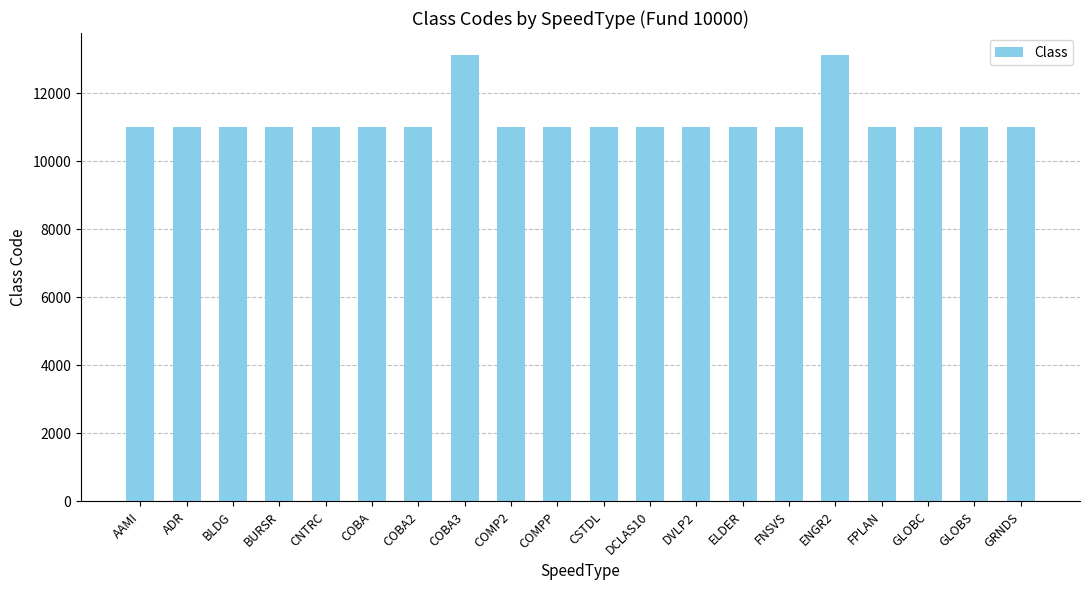

What is the approximate value at CNTRC, to the nearest 50?

11000